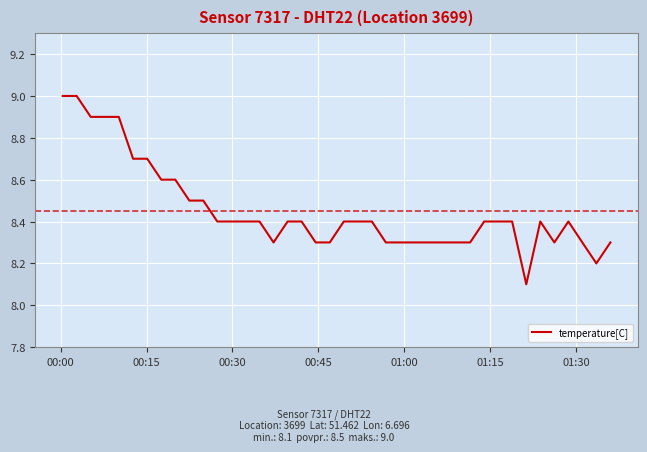

What is the difference between the maximum and minimum values?

0.9